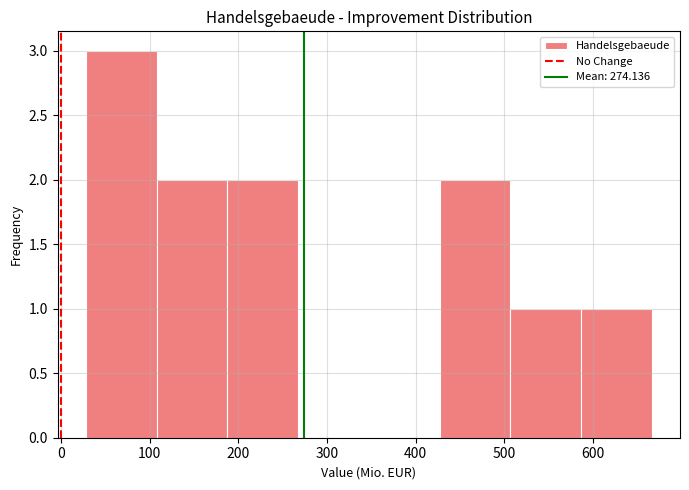

Over which range of the x-axis is the bar tallest?

30 to 110